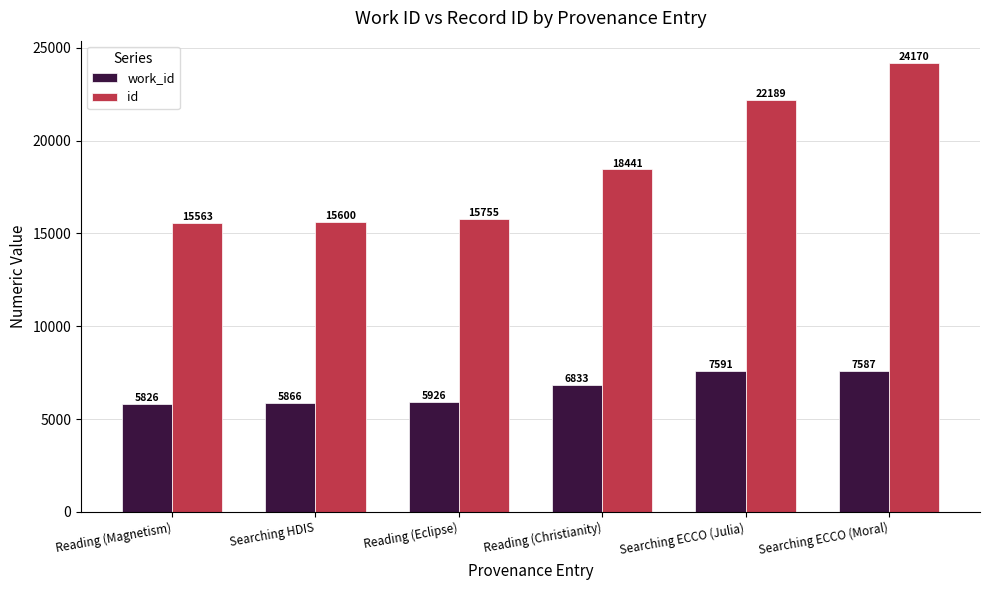

Between Reading (Magnetism) and Searching HDIS, which series saw the biggest shift?

work_id